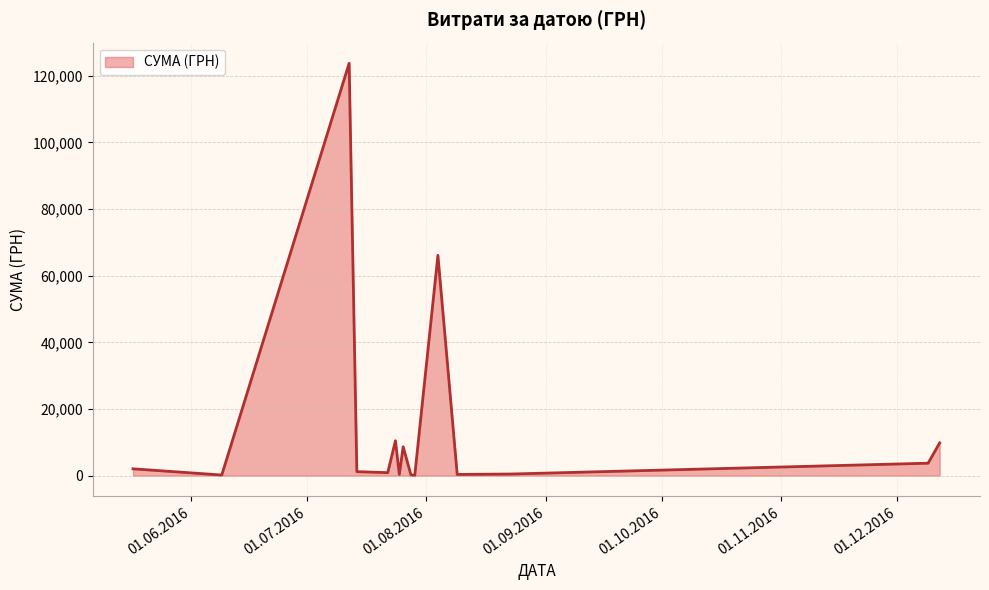

How many series are shown in this chart?

1